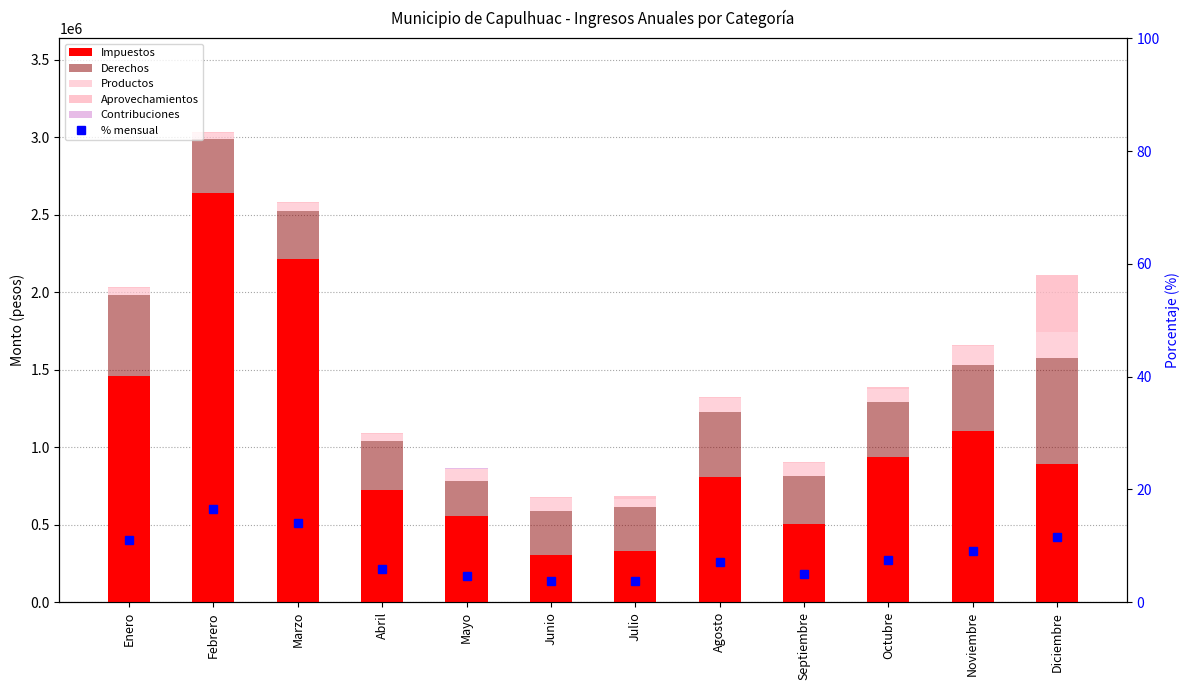

Reading left to right, extract all data points from this chart.

Impuestos: 1460151.0	2636453.0	2211672.0	723210.0	558656.0	307549.0	331046.0	808518.0	501853.0	933685.0	1104564.0	892473.0
Derechos: 521121.0	348261.0	313692.0	317449.0	225171.0	284043.0	285650.0	416209.0	314387.0	360784.0	427880.0	684278.0
Productos: 47203.0	42690.0	50150.0	44085.0	73710.0	79410.0	49490.0	92500.0	81995.0	82310.0	119337.0	164530.0
Aprovechamientos: 3650.0	2500.0	4600.0	7700.0	4500.0	5500.0	17500.0	6202.0	6609.0	10096.0	7880.0	368992.0
Contribuciones: 2000.0	1500.0	2000.0	1500.0	2000.0	1500.0	2200.0	1800.0	2500.0	1800.0	1800.0	1200.0
percentile rank within the sample: 11.1	16.5	14.1	6.0	4.7	3.7	3.7	7.2	4.9	7.6	9.0	11.5